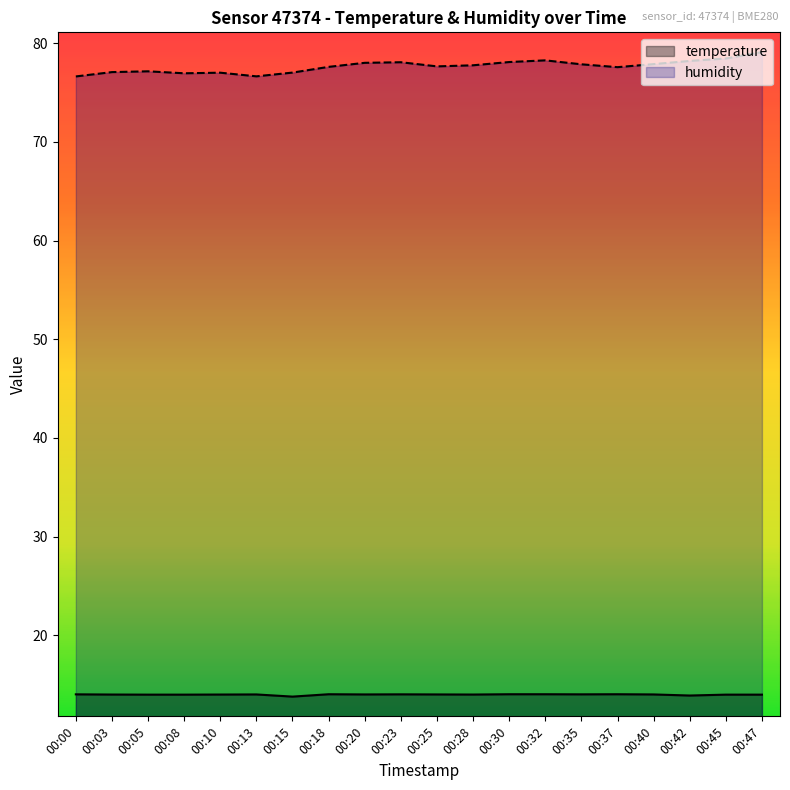

At 00:47, list the series in order from largest to smallest.

humidity, temperature